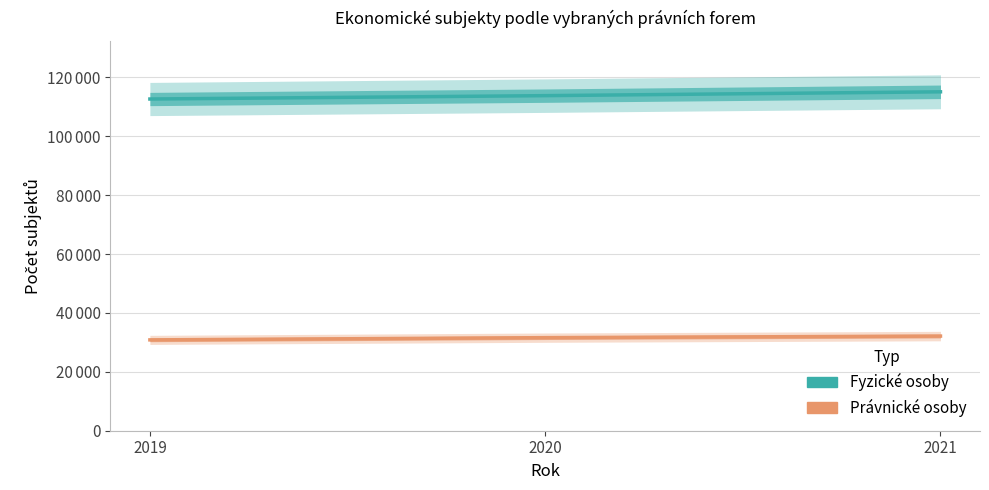

Does the chart have visible grid lines?

Yes